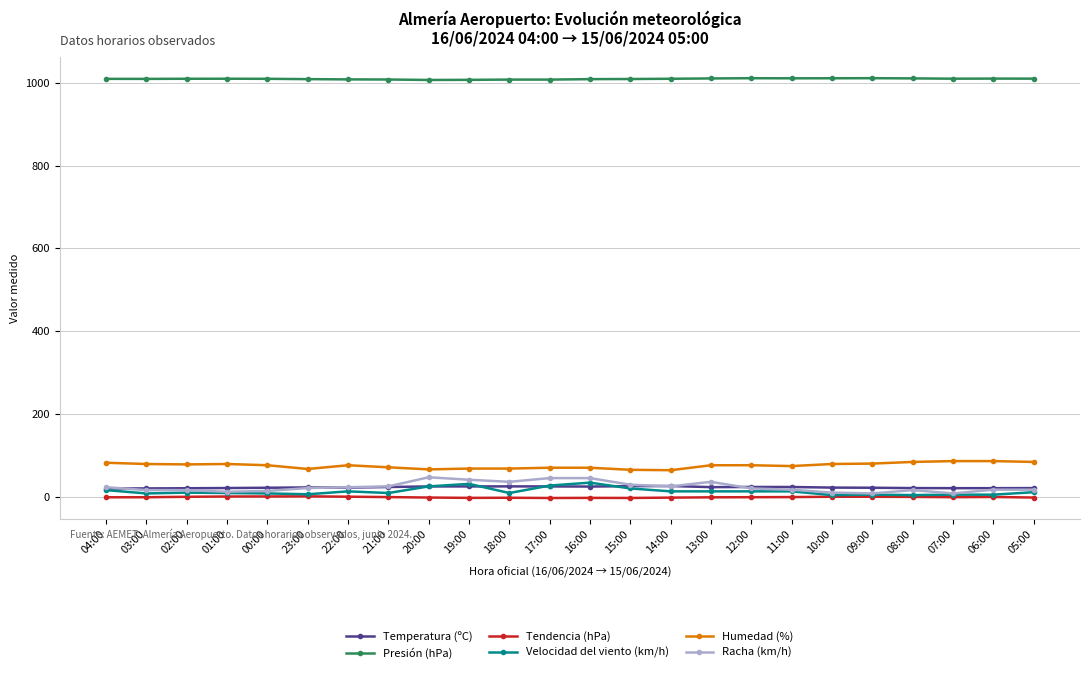

How many series are shown in this chart?

6